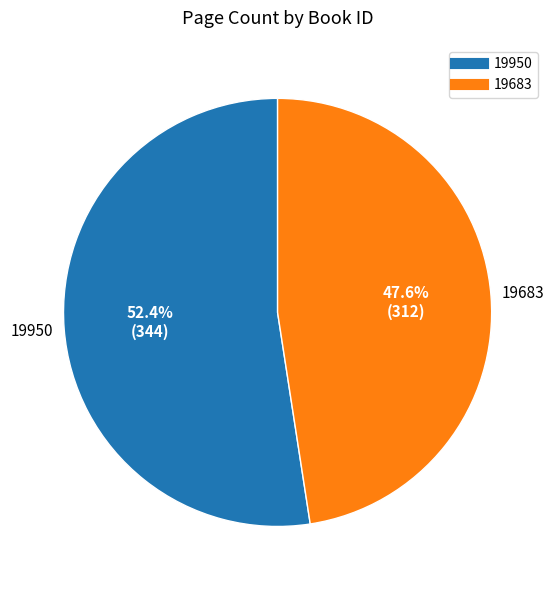

What is the majority slice?

19950